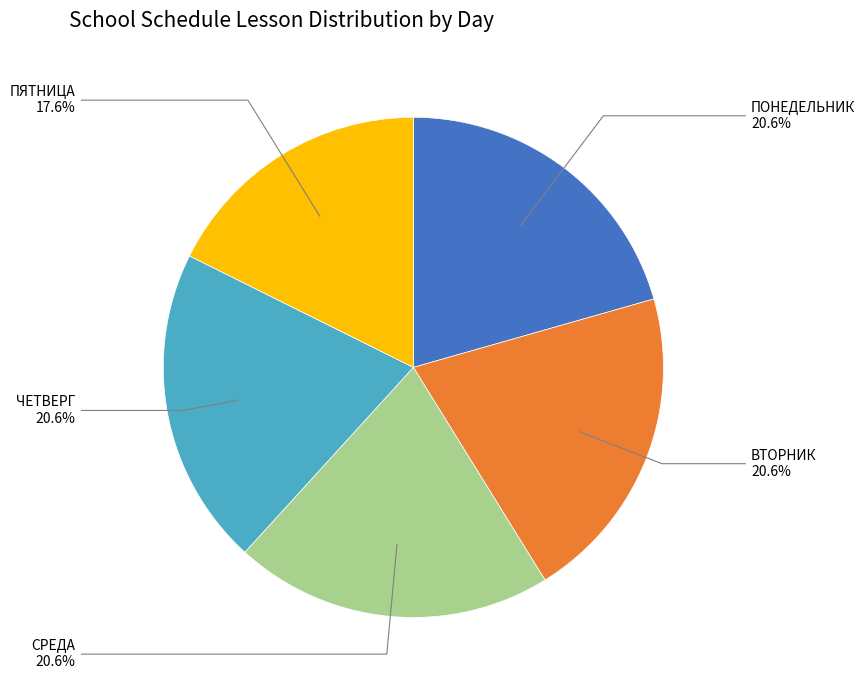

To the nearest percent, what is the average slice percentage?

20%